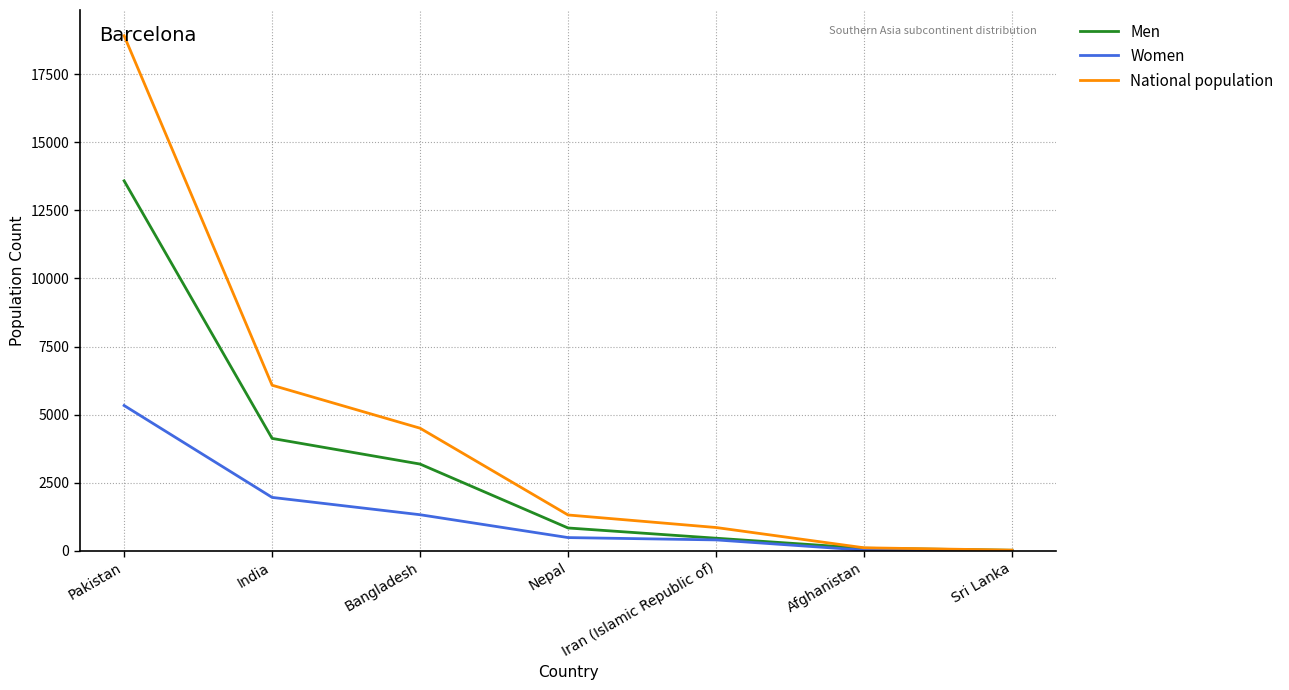

How many series are shown in this chart?

3